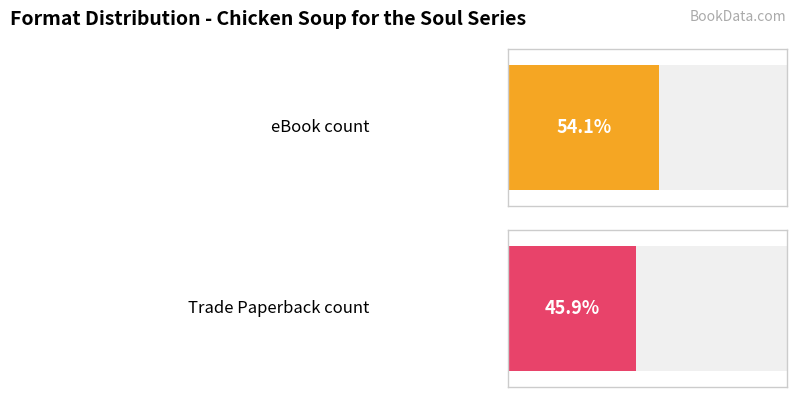

What is the label of the 1st bar from the left?

eBook